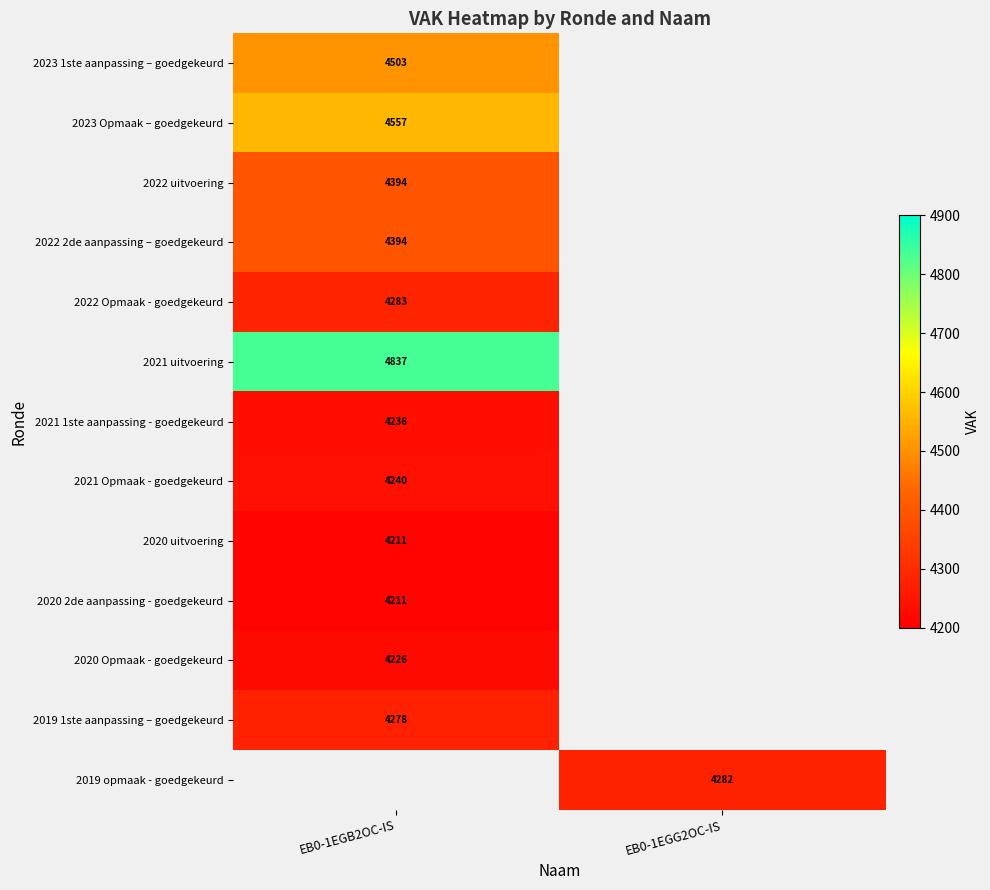

The 2019 opmaak - goedgekeurd series shows 4282 at EB0-1EGG2OC-IS. True or false?

True